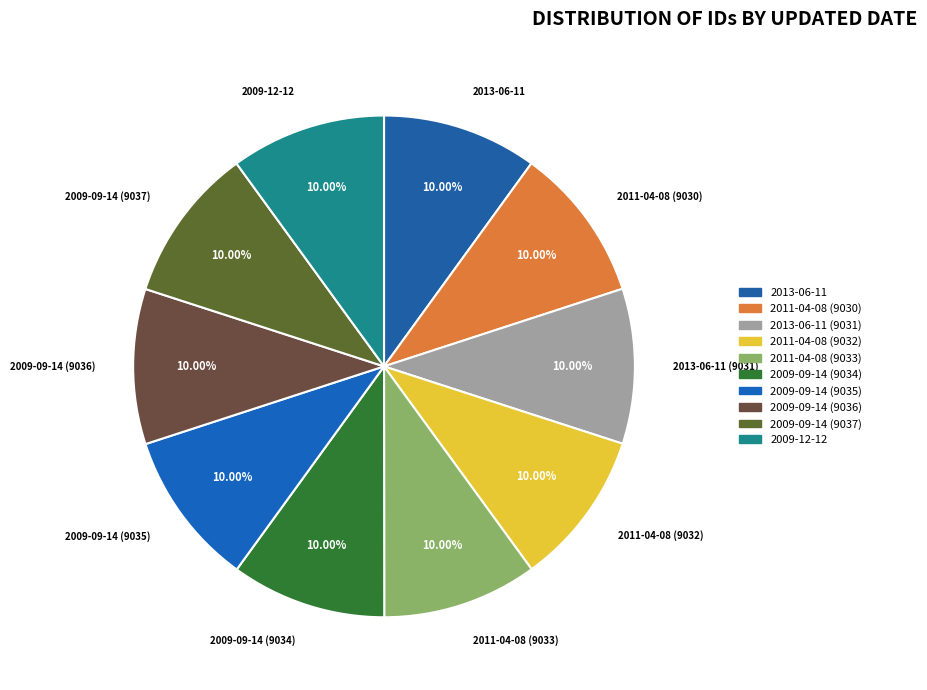

Combined, do 2013-06-11 and 2013-06-11 (9031) account for over 50%?

No